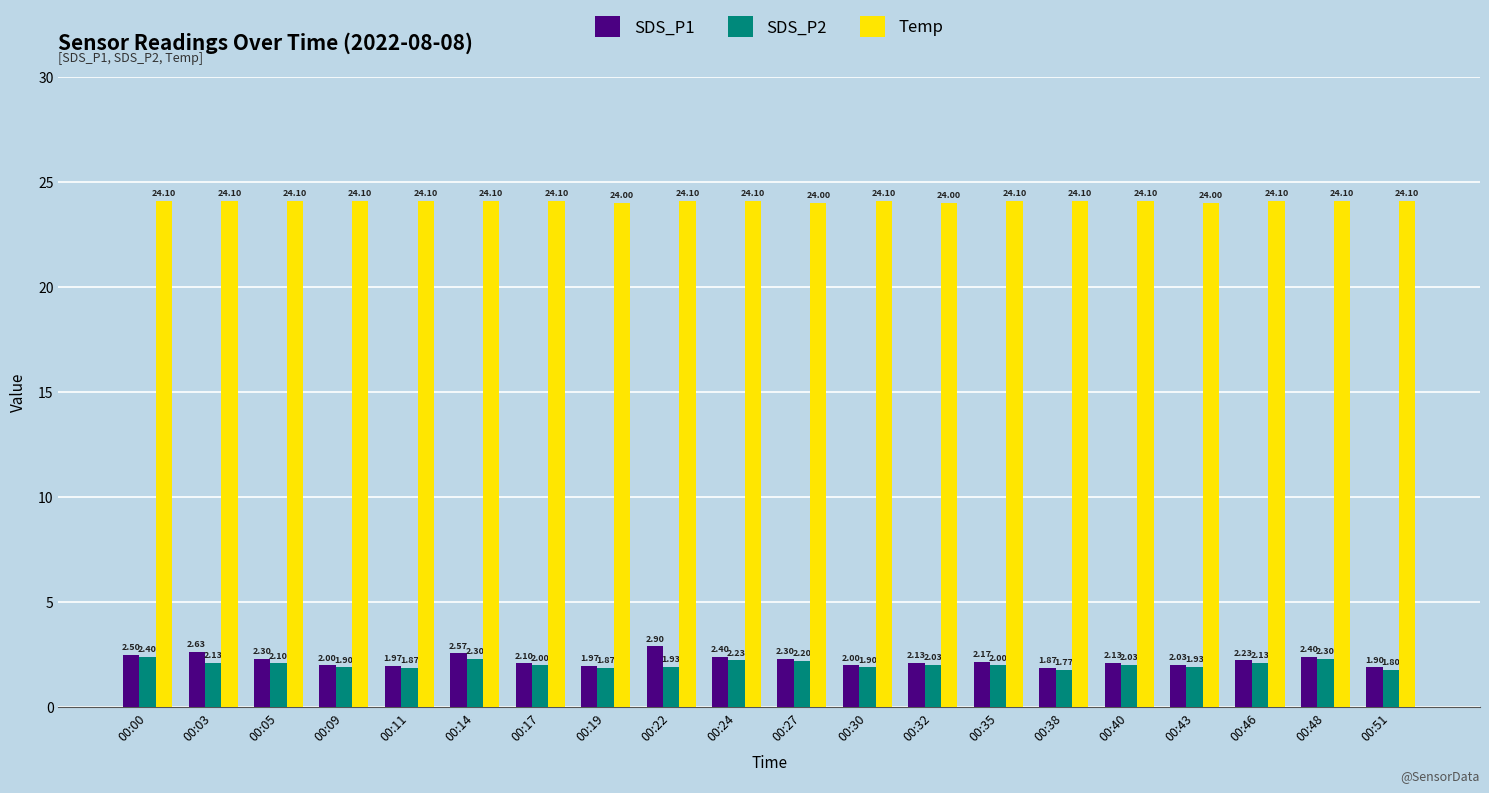

What is the value of the SDS_P2 bar at the 2nd from the left?

2.1